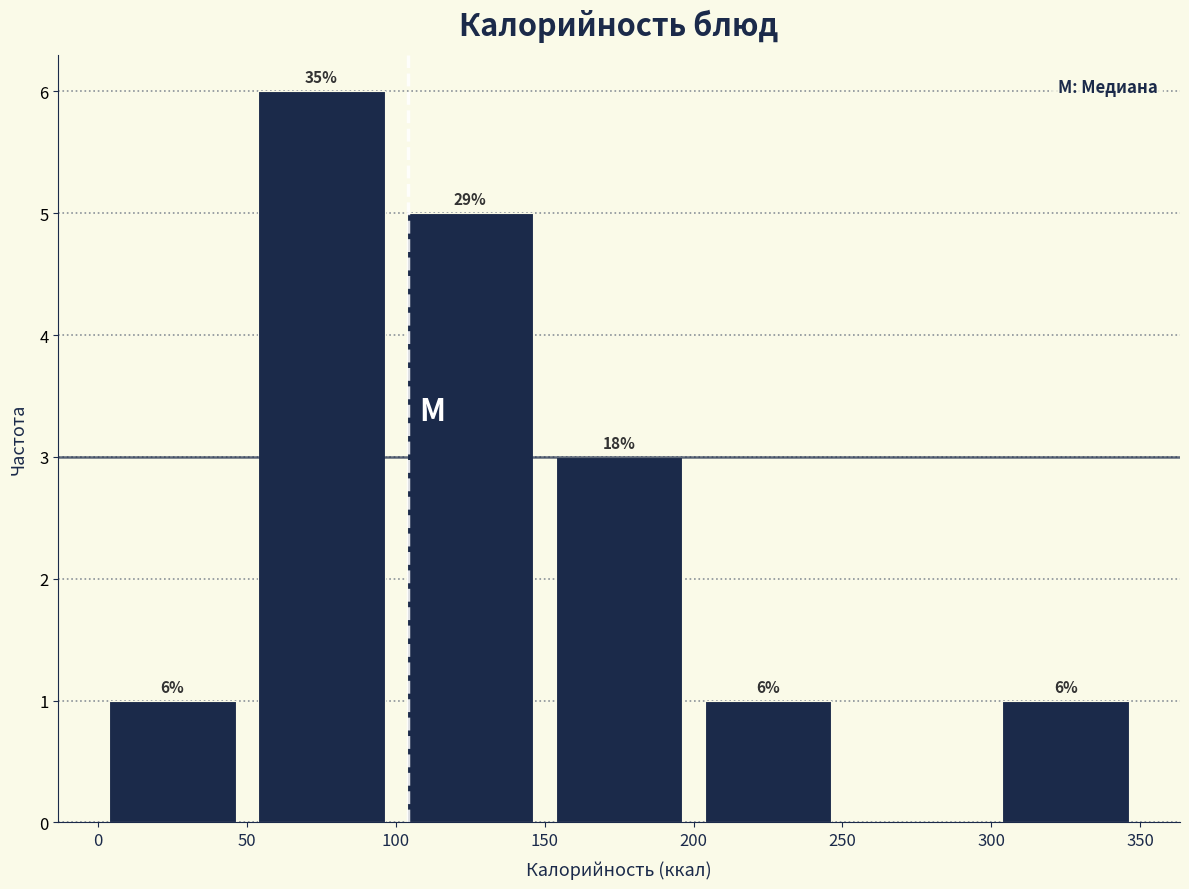

Which range on the x-axis has the tallest bar?

50 to 100